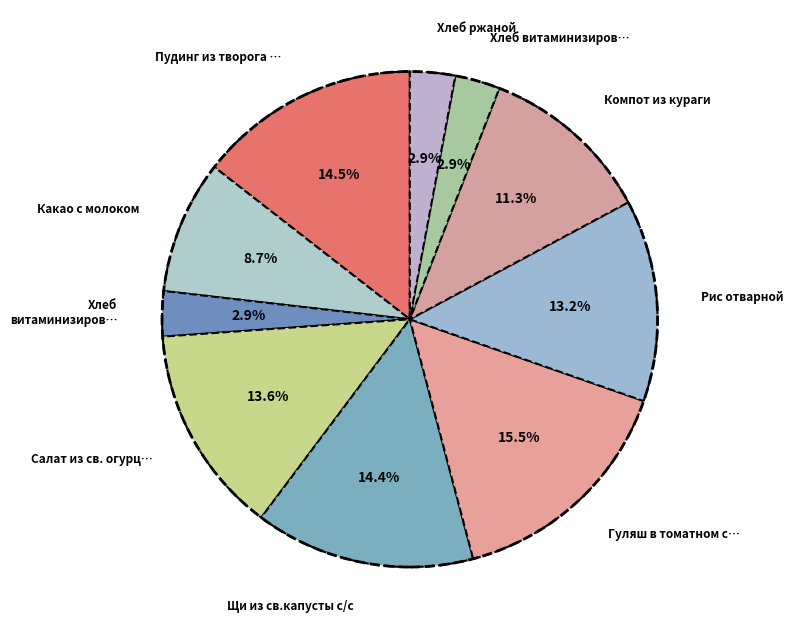

To the nearest percent, what is the difference between the largest and smallest slice percentages?

13%